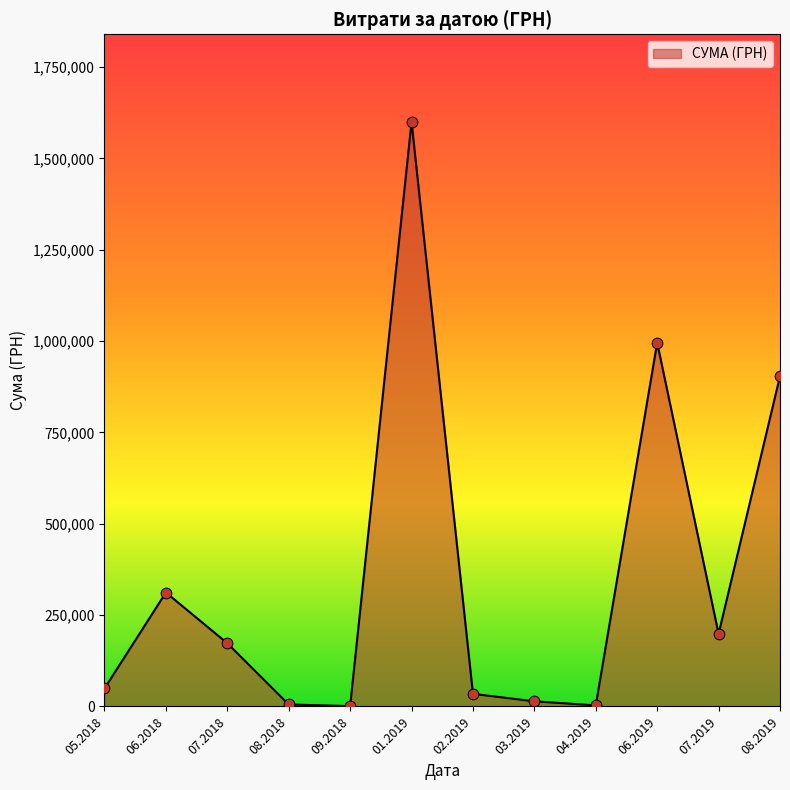

What is the difference between the values at 06.2019 and 05.2018?

946277.9